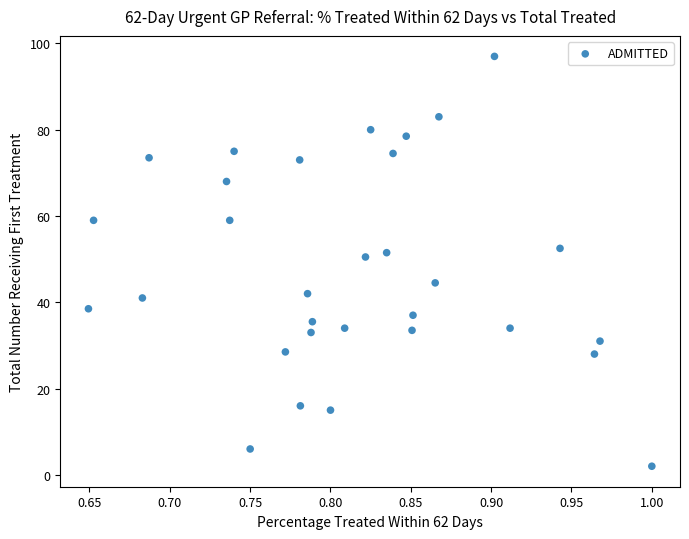

What is the range of Y values (max minus min)?

95.0